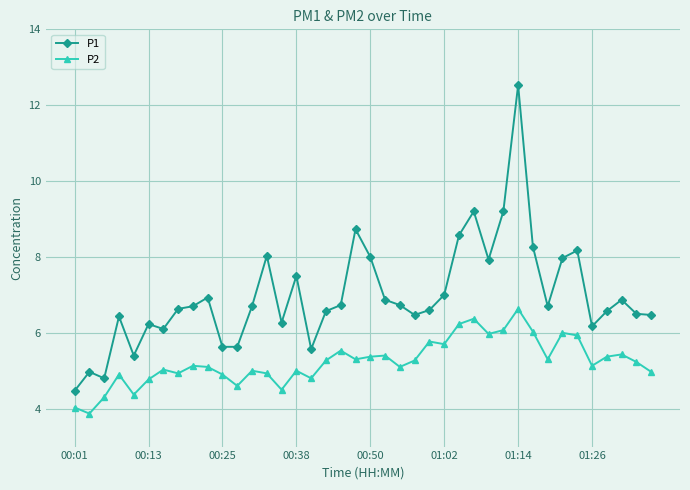

What is the value of the P2 point at the 16th from the left?

5.0